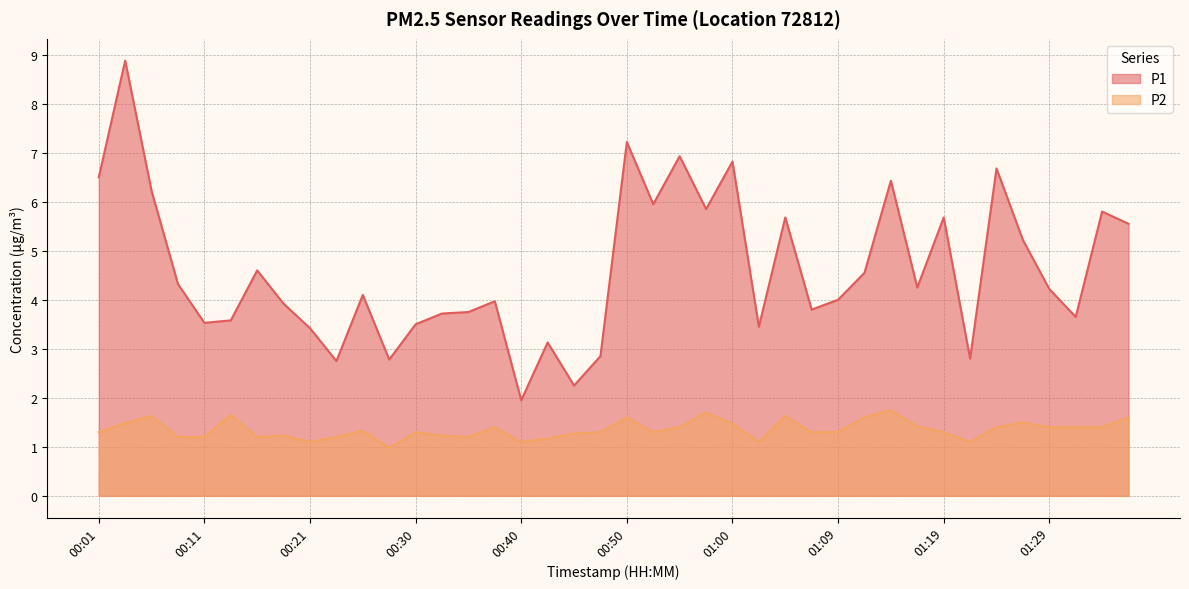

Which series has the widest spread of values?

P1